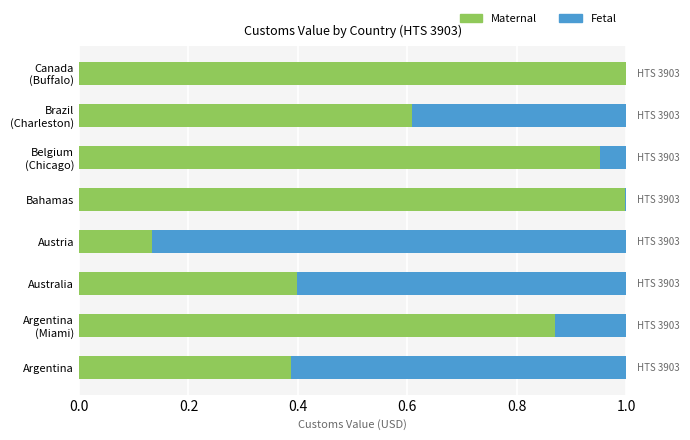

What are all the series names shown in the legend?

Maternal, Fetal